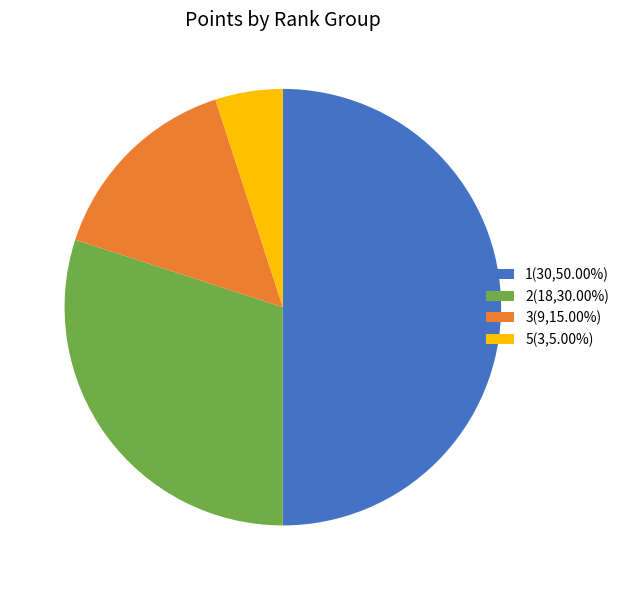

Do 3 and 5 together represent more than half of the pie?

No